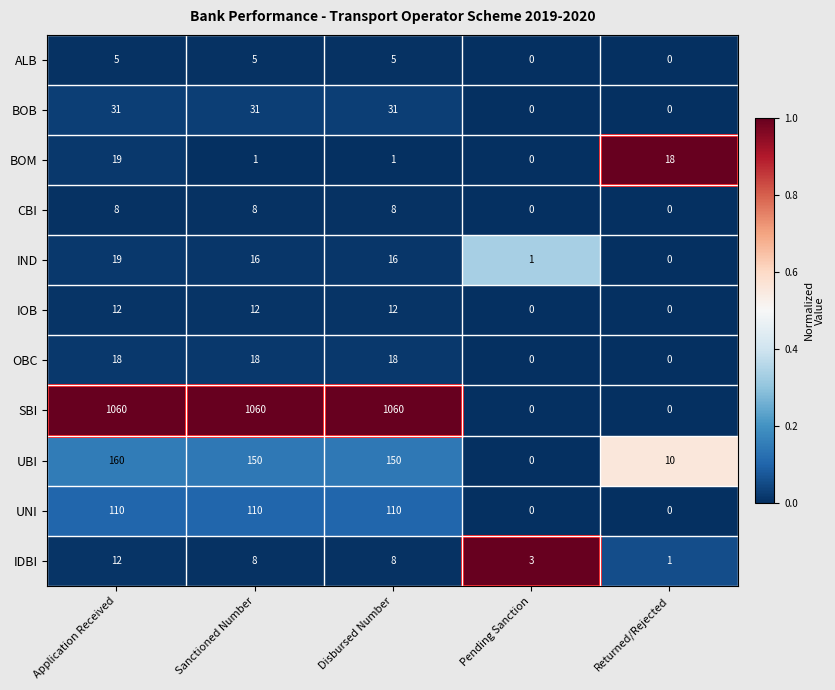

The value of IOB at Sanctioned Number is 7. True or false?

False